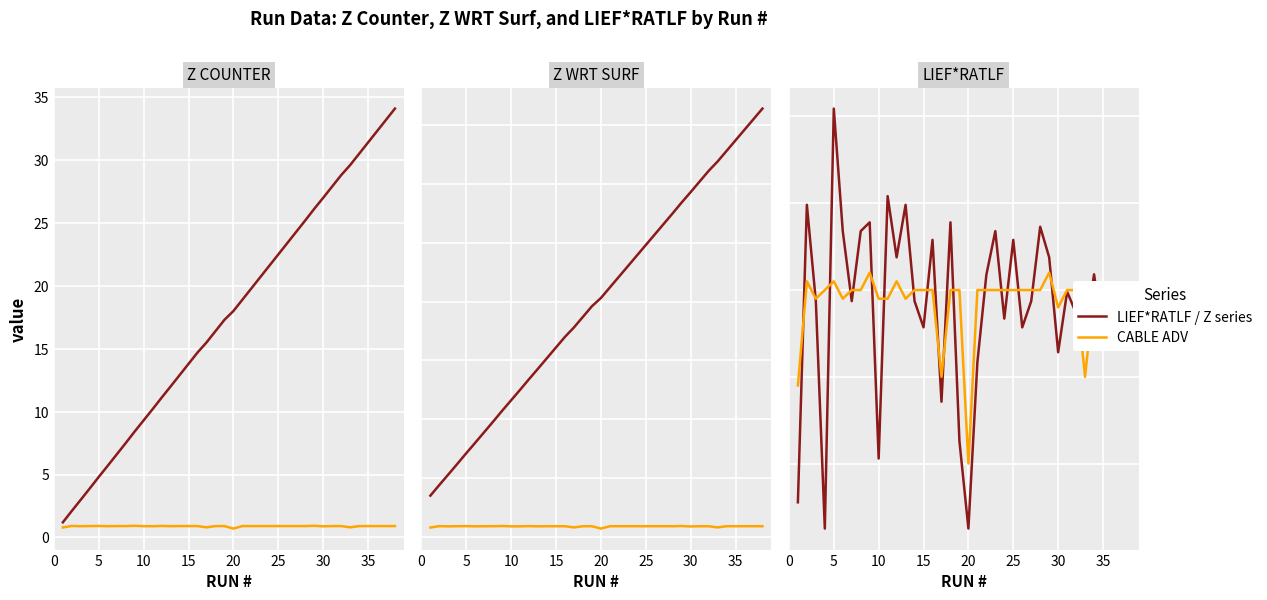

How many intersections are there between CABLE ADV and LIEF*RATLF / Z series?

21